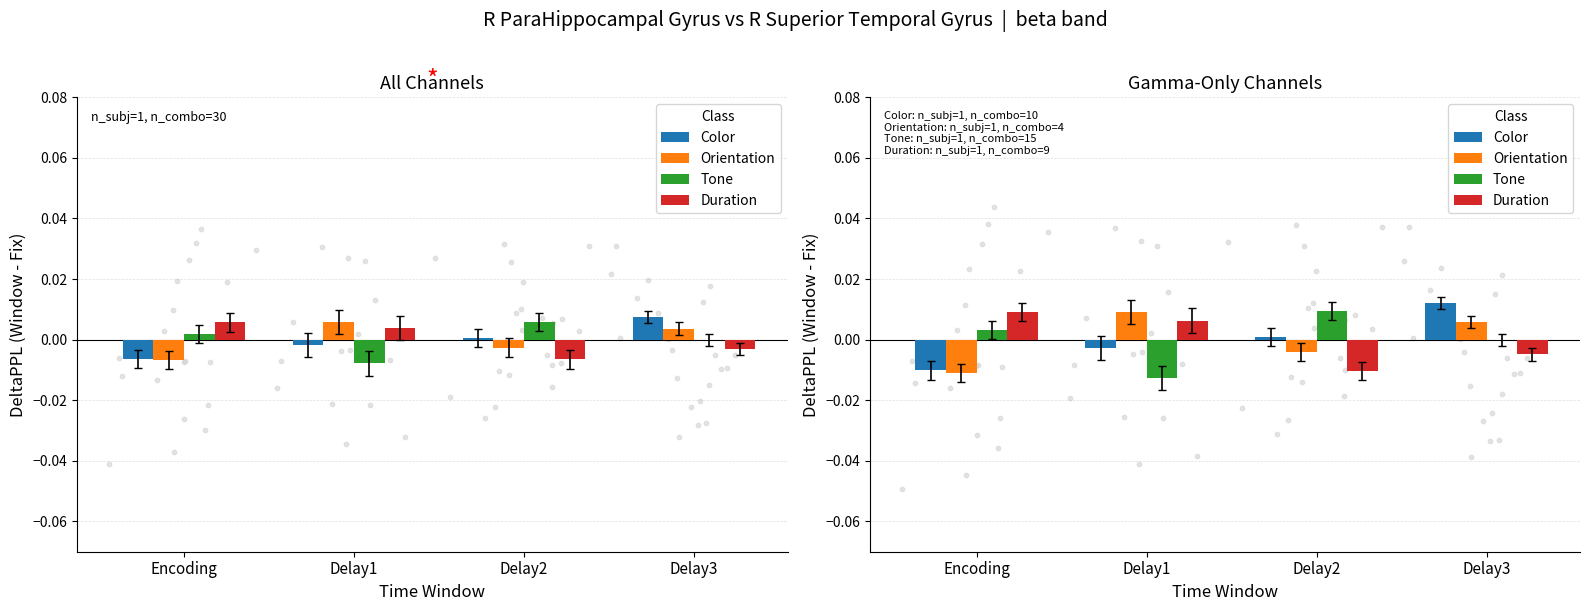

At which category is the sum across all series the highest?

Delay3